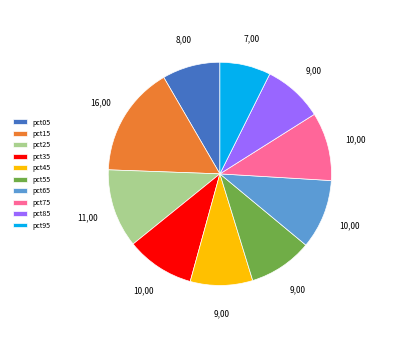

Is the sum of pct85 and pct15 greater than half?

No